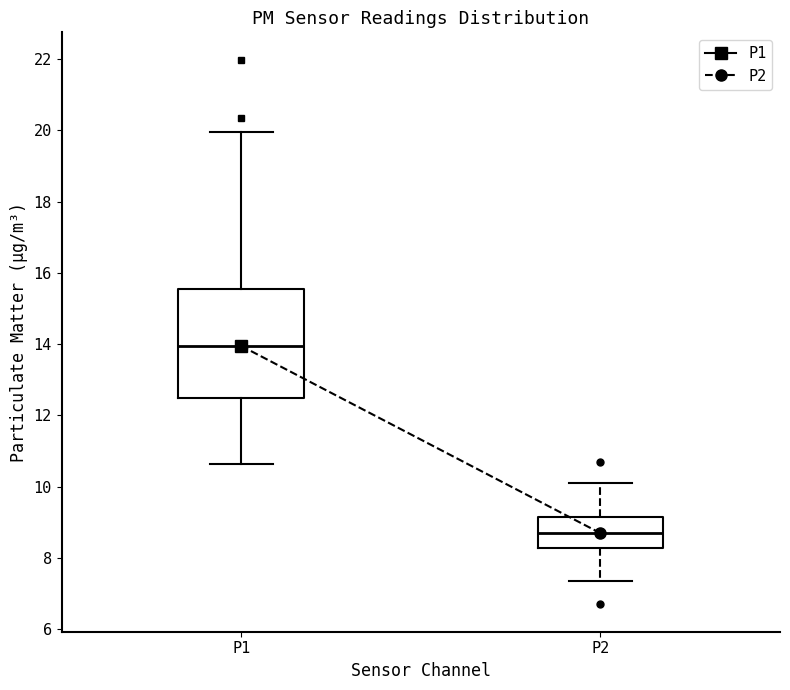

Which box has the lowest median line?

P2